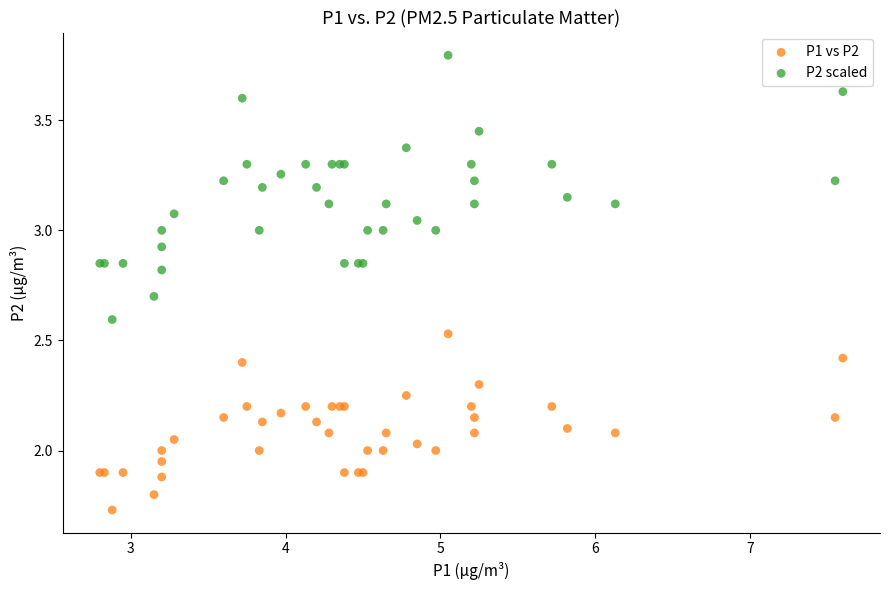

What is the X range (max minus min) for the scatter plot?

4.8